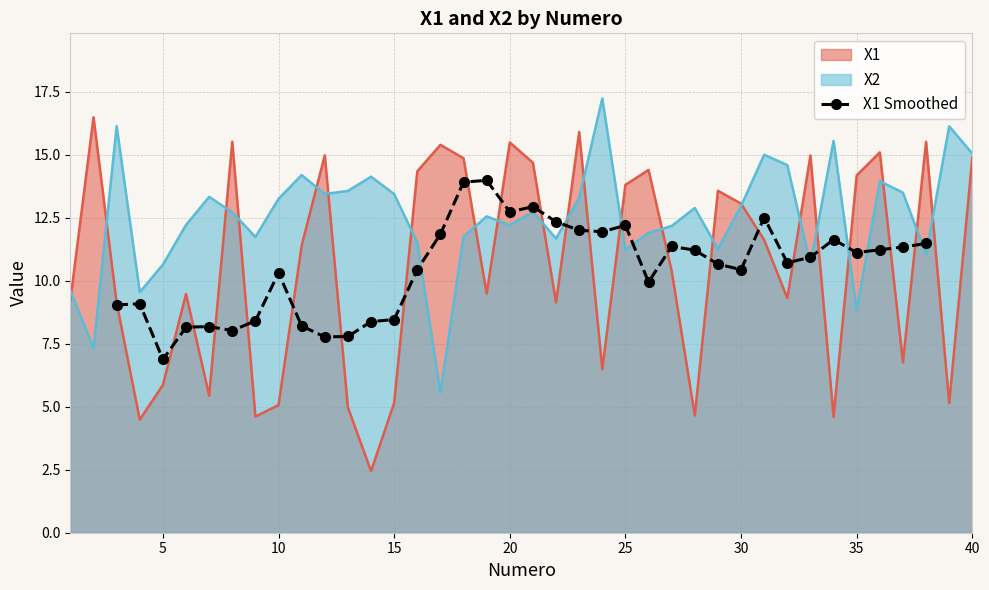

What is the value of the 18th point from the left?

12.7